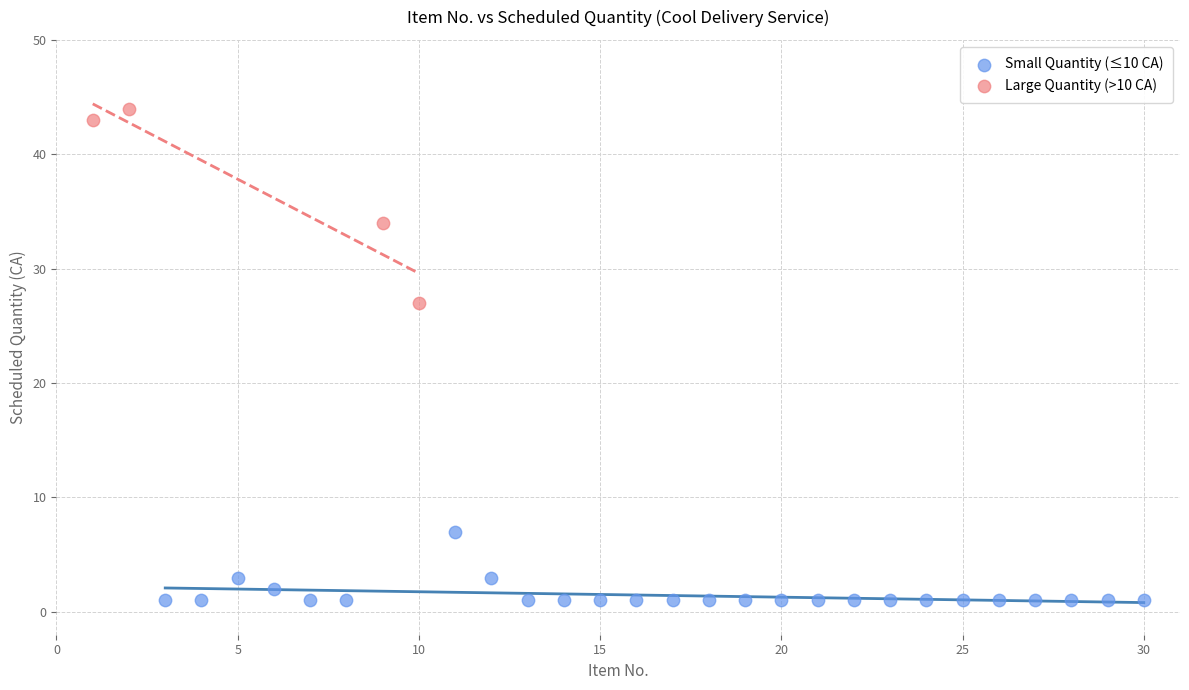

Which series reaches the maximum Y coordinate?

Large Quantity (>10 CA)